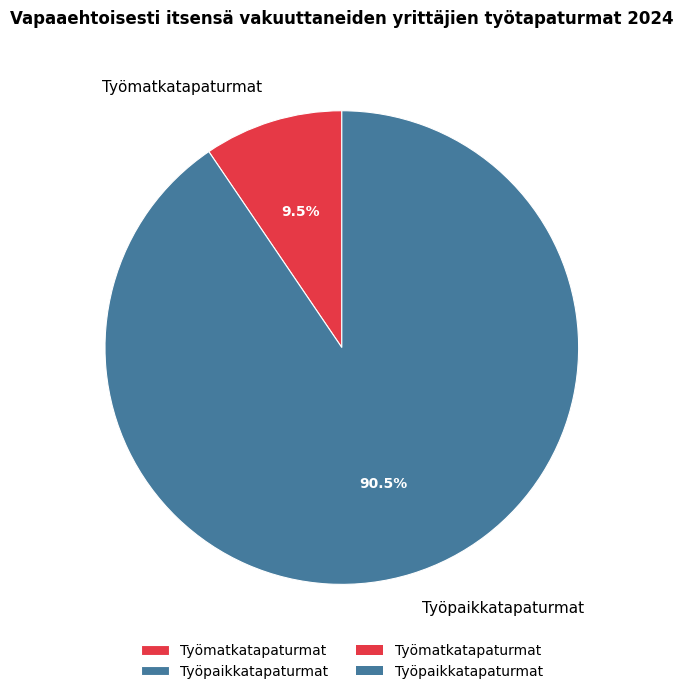

What is the ratio of the value at Työpaikkatapaturmat to the value at Työmatkatapaturmat?

9.5